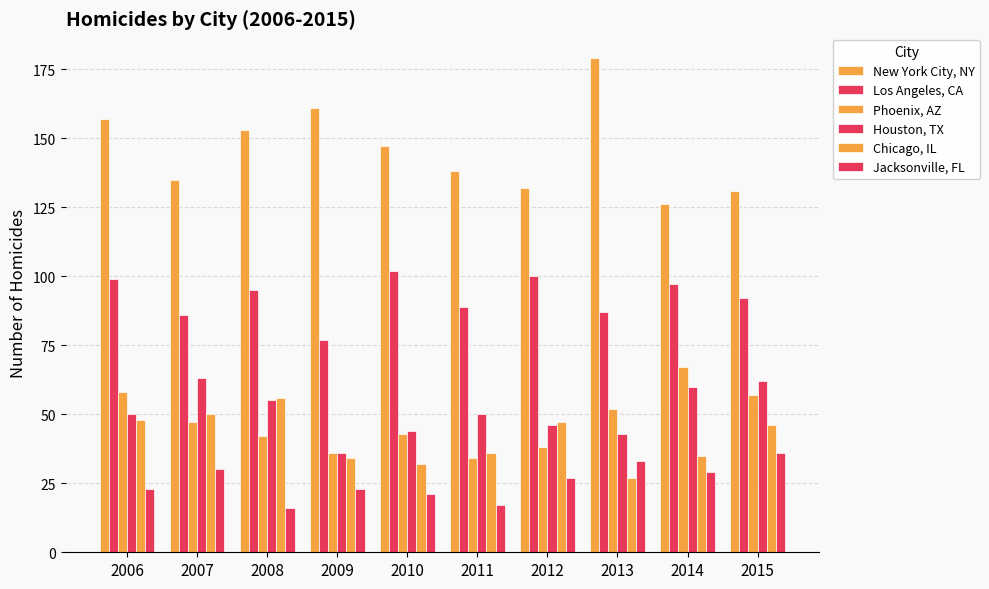

Count the number of data series in this chart.

6